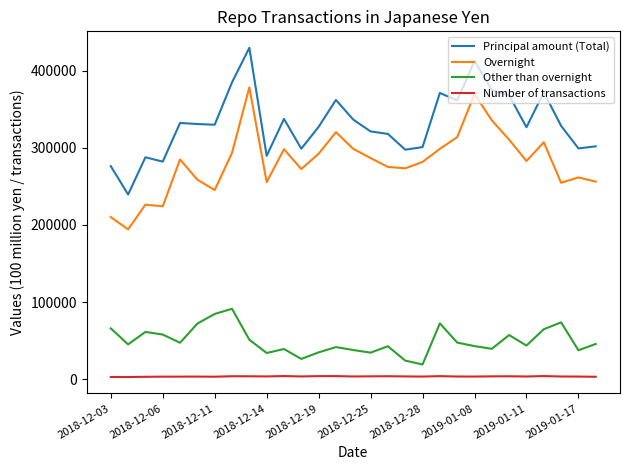

Which series has the largest total across all categories?

Principal amount (Total)